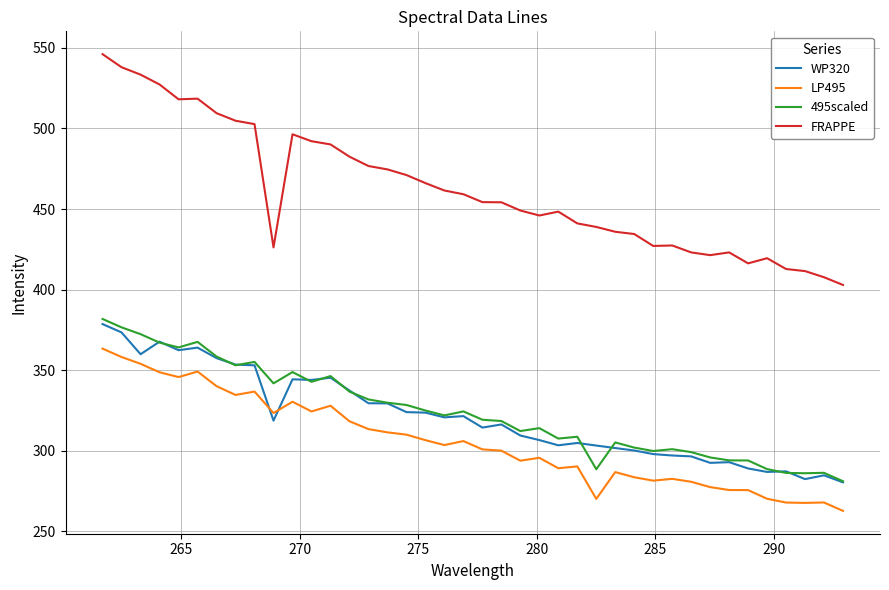

What is the highest value of the 495scaled series?

381.8